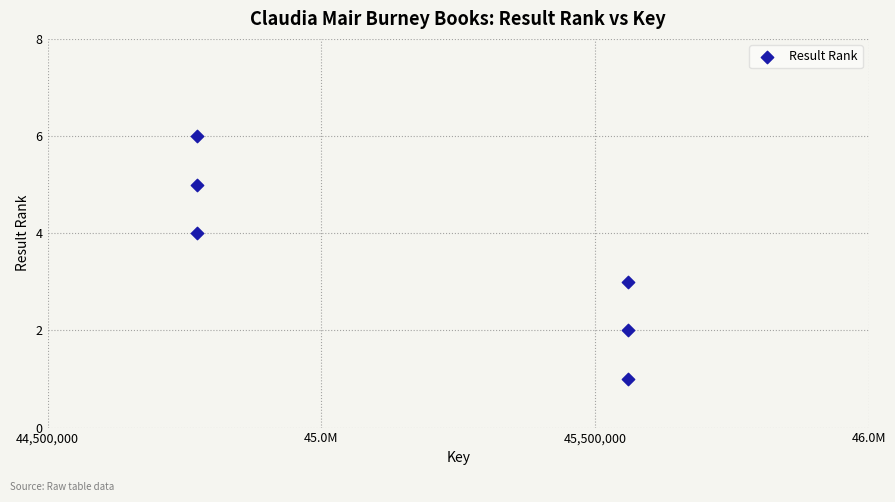

What is the average X value?

45167161